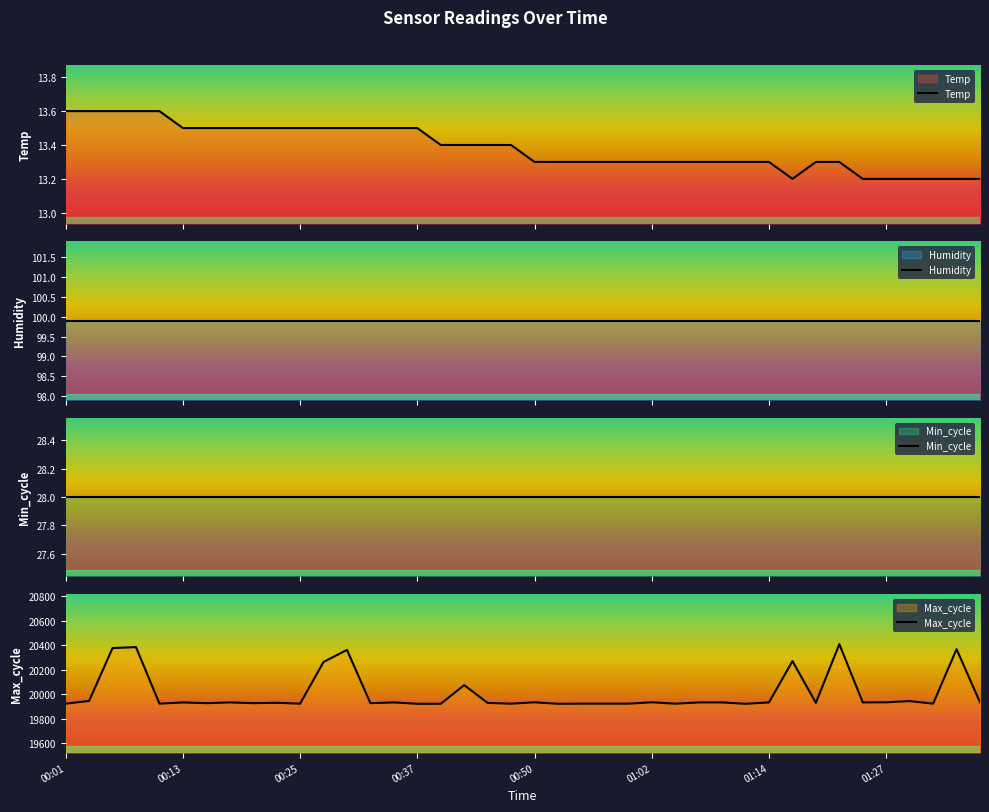

What is the difference between the maximum and minimum values in the Temp series?

0.4